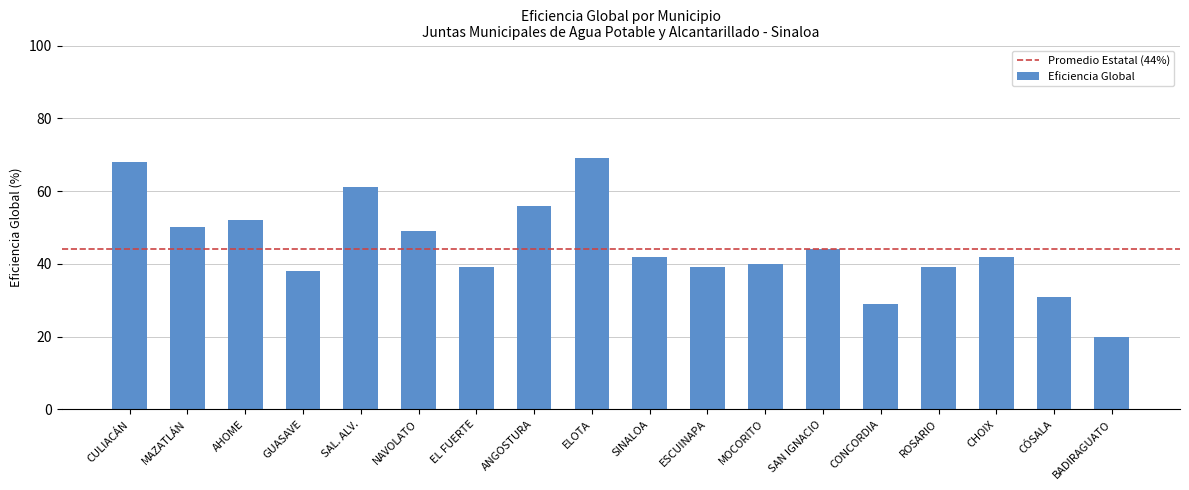

What is the sum of the values at SAL. ALV. and ROSARIO?

100